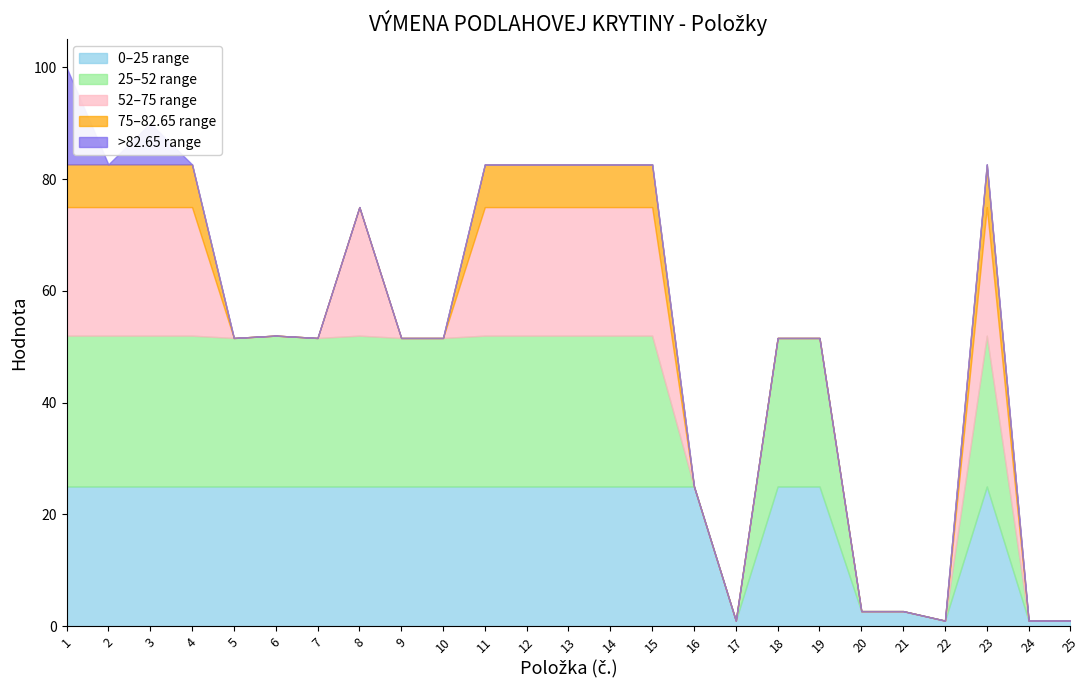

What is the total value across all series at 20?

2.7